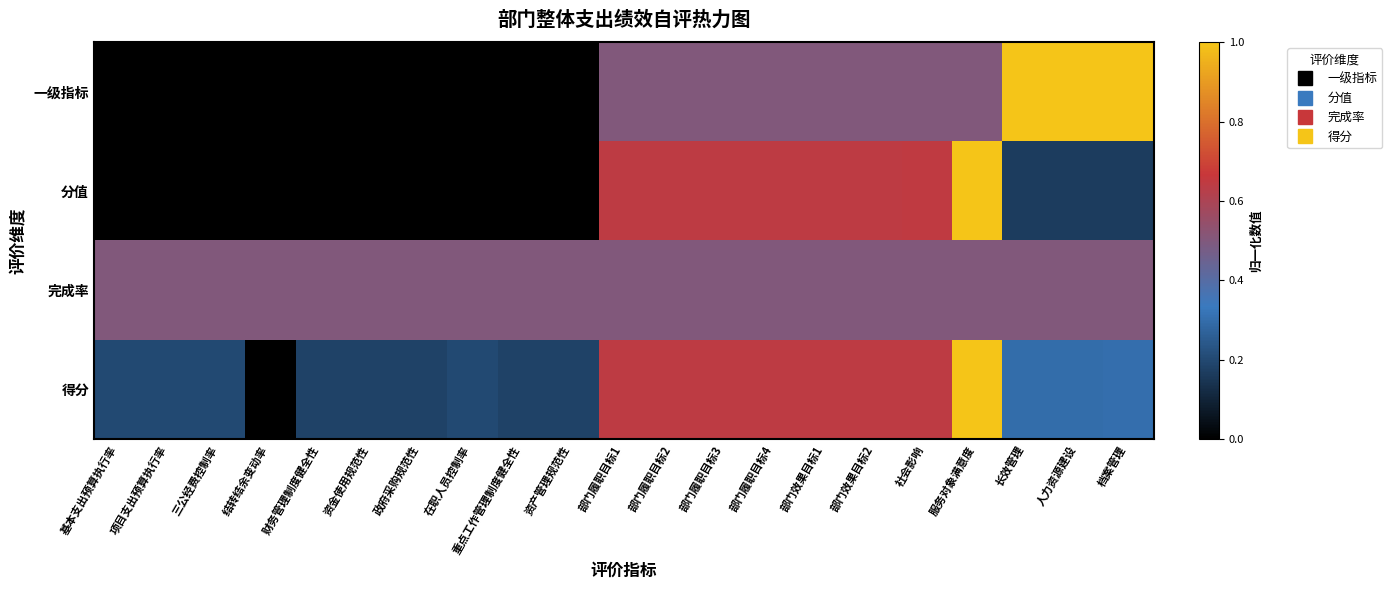

How many categories are shown in the chart?

21